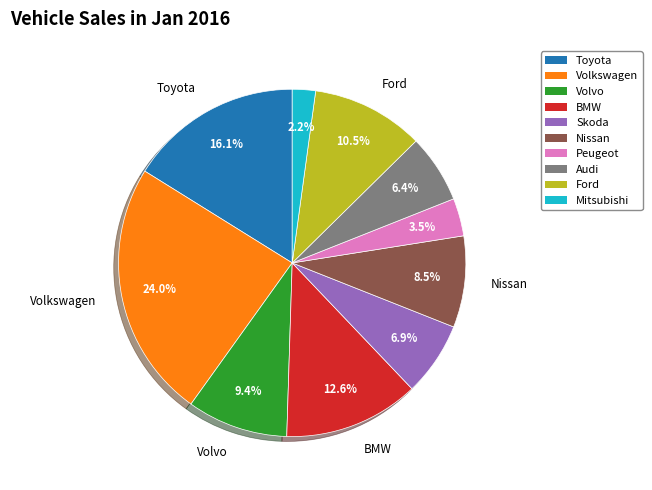

Does any single category account for the majority?

No